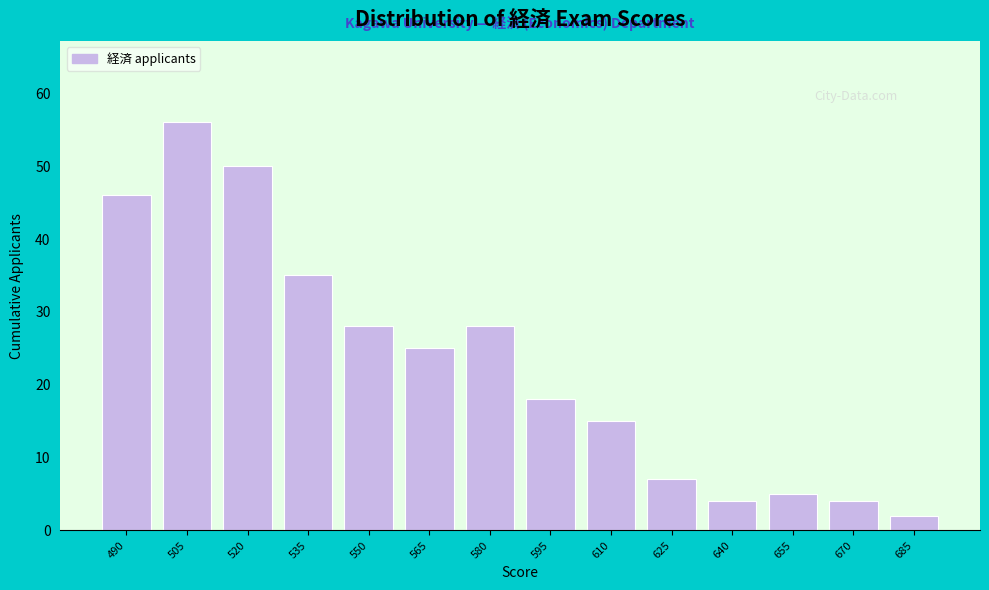

Reading left to right, what are all the values shown in this chart?

46	56	50	35	28	25	28	18	15	7	4	5	4	2